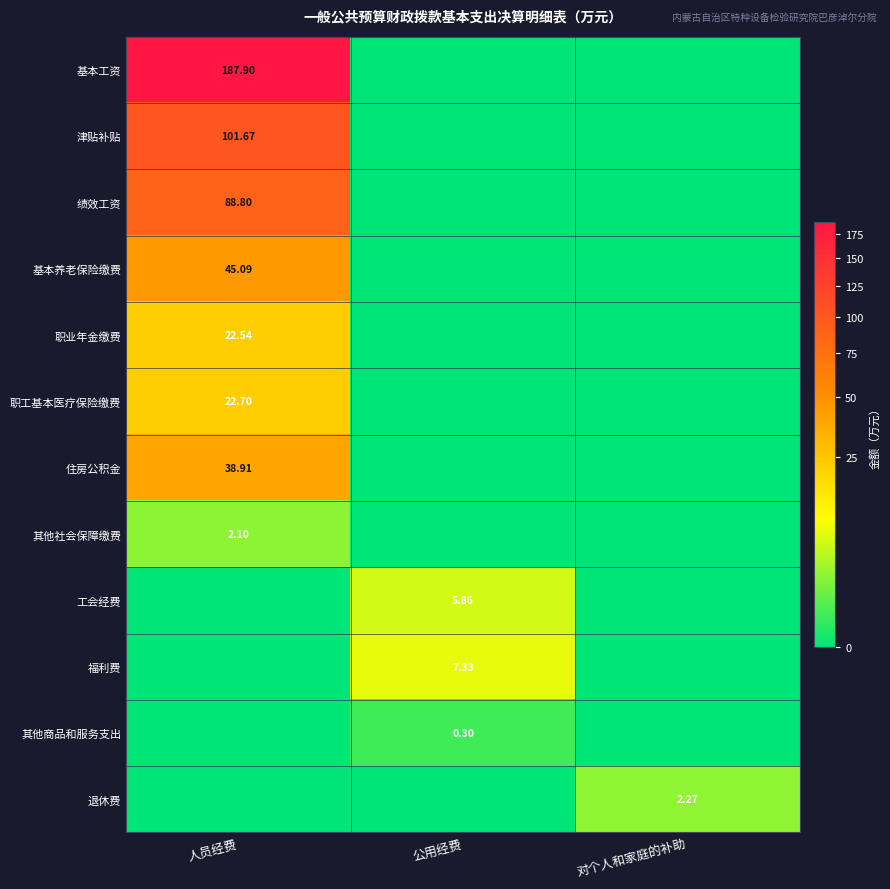

At which category is the sum across all series the highest?

人员经费